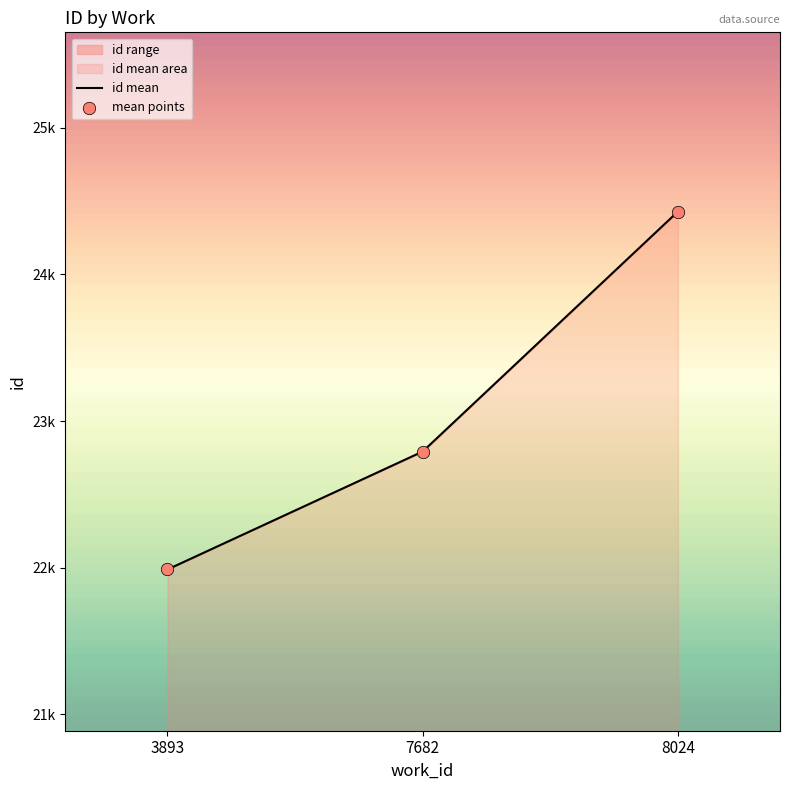

Which series has the widest spread of Y values?

id mean